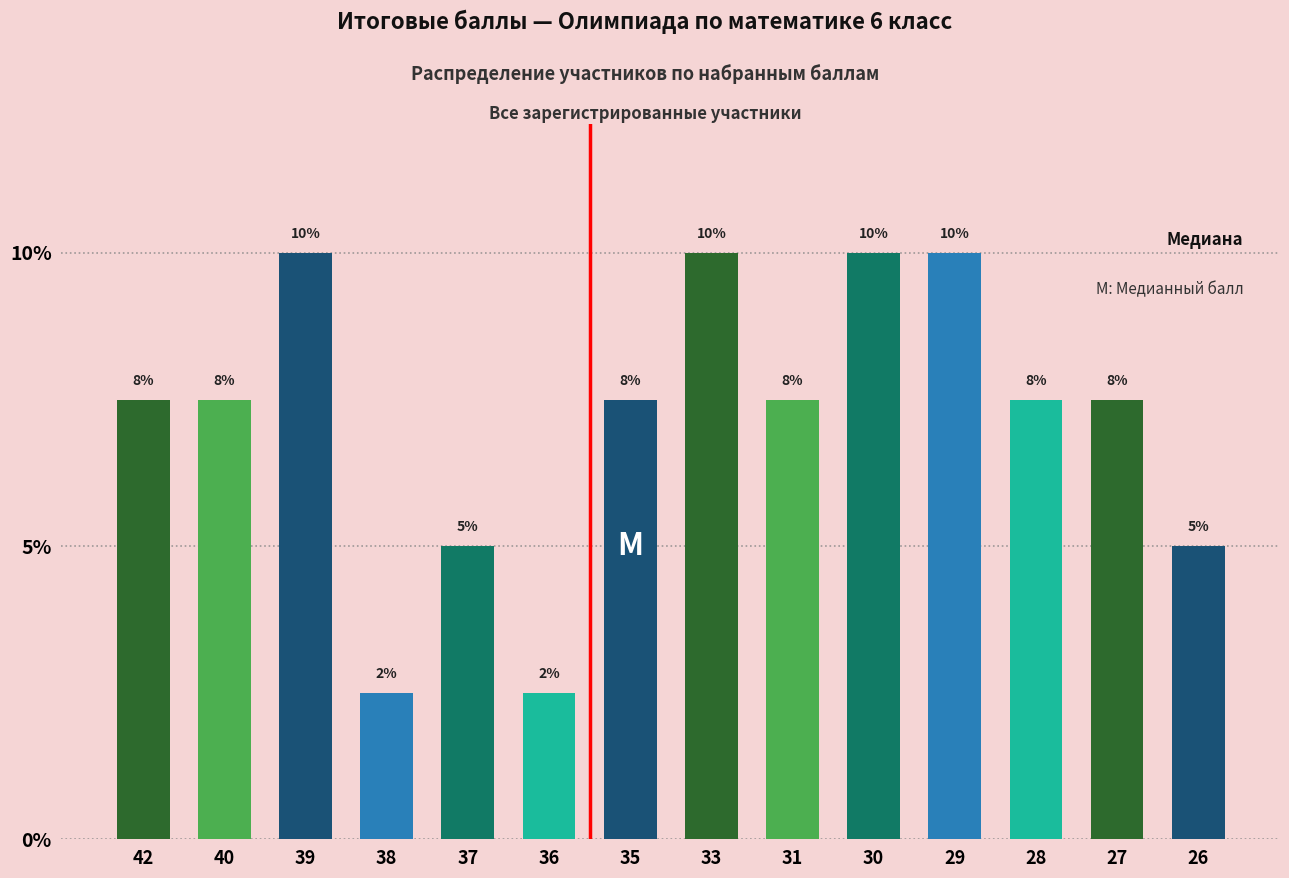

What is the ratio of the value at 37 to the value at 30?

0.5